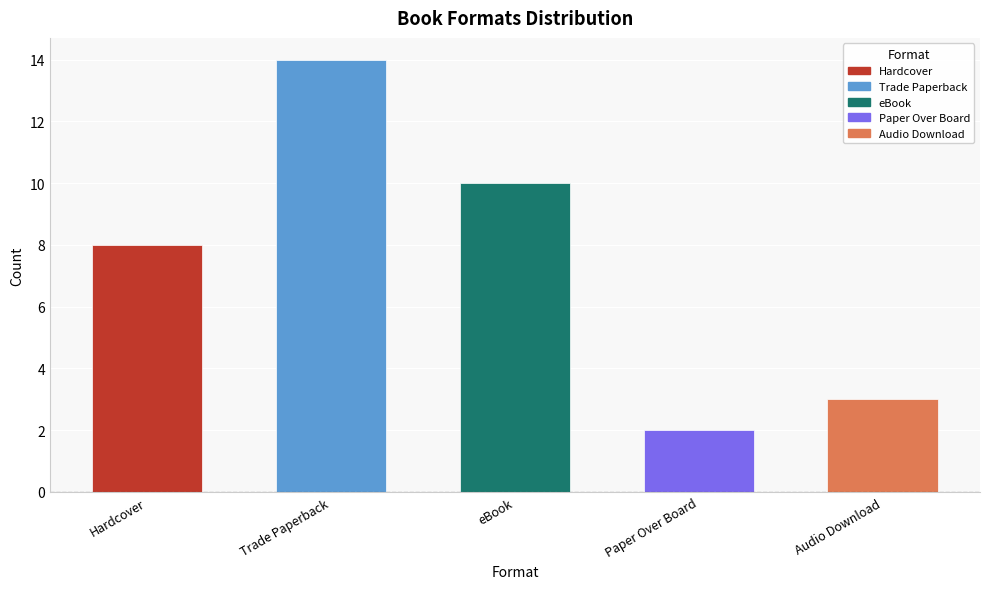

List the labels in order of value, largest first.

Trade Paperback, eBook, Hardcover, Audio Download, Paper Over Board